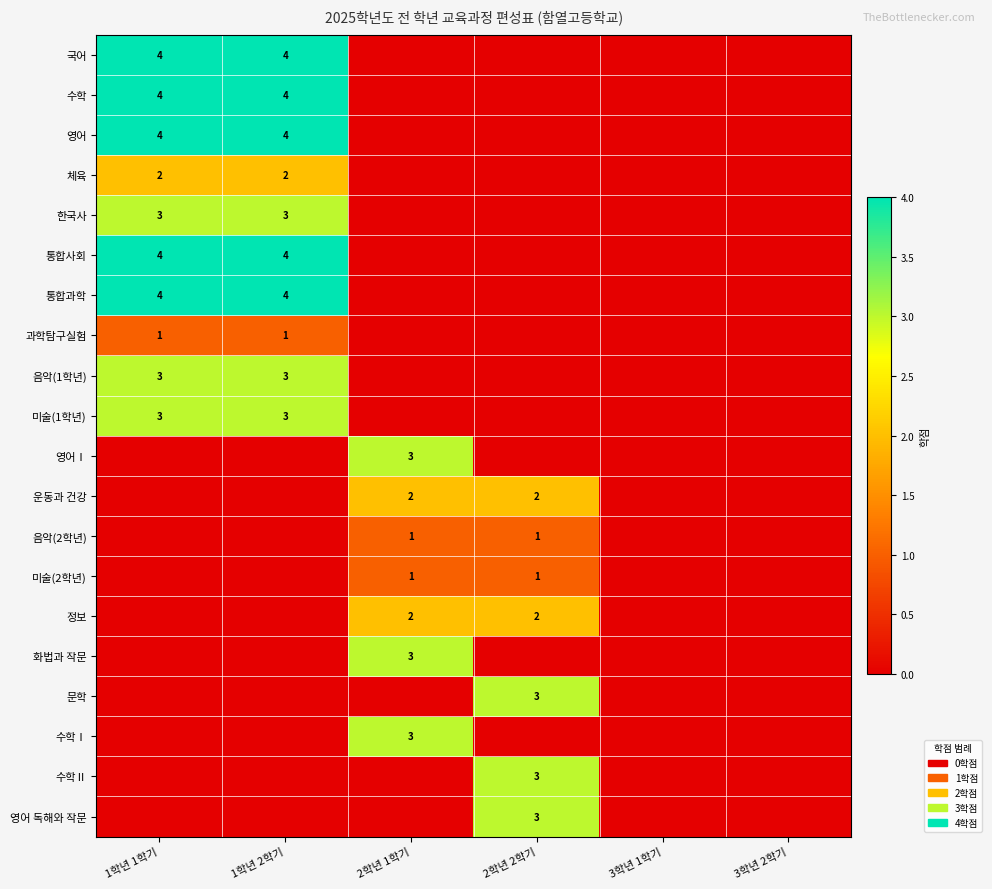

The 미술(2학년) series shows 0 at 2학년 2학기. True or false?

False